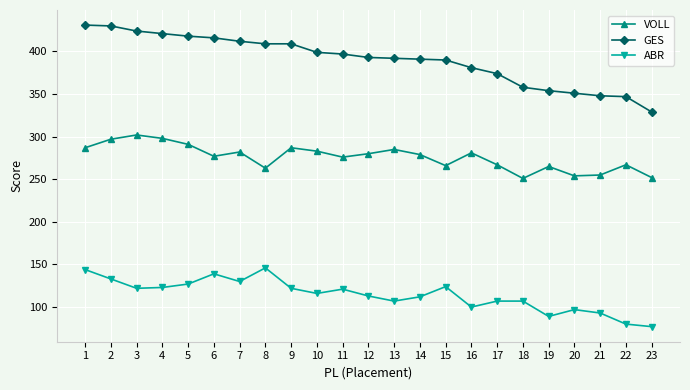

The value of VOLL at 5 is 291. True or false?

True